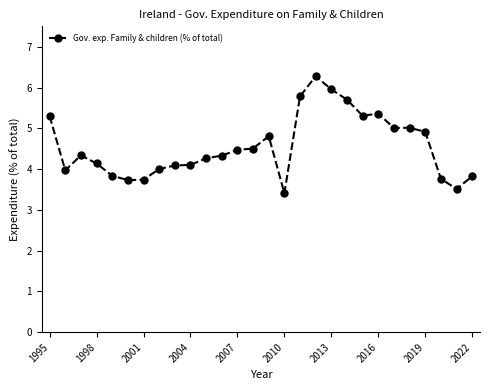

What is the value of the 23rd point from the left?

5.0